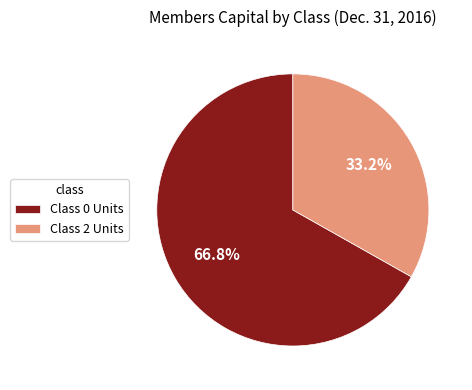

Rank the categories by value from highest to lowest.

Class 0 Units, Class 2 Units